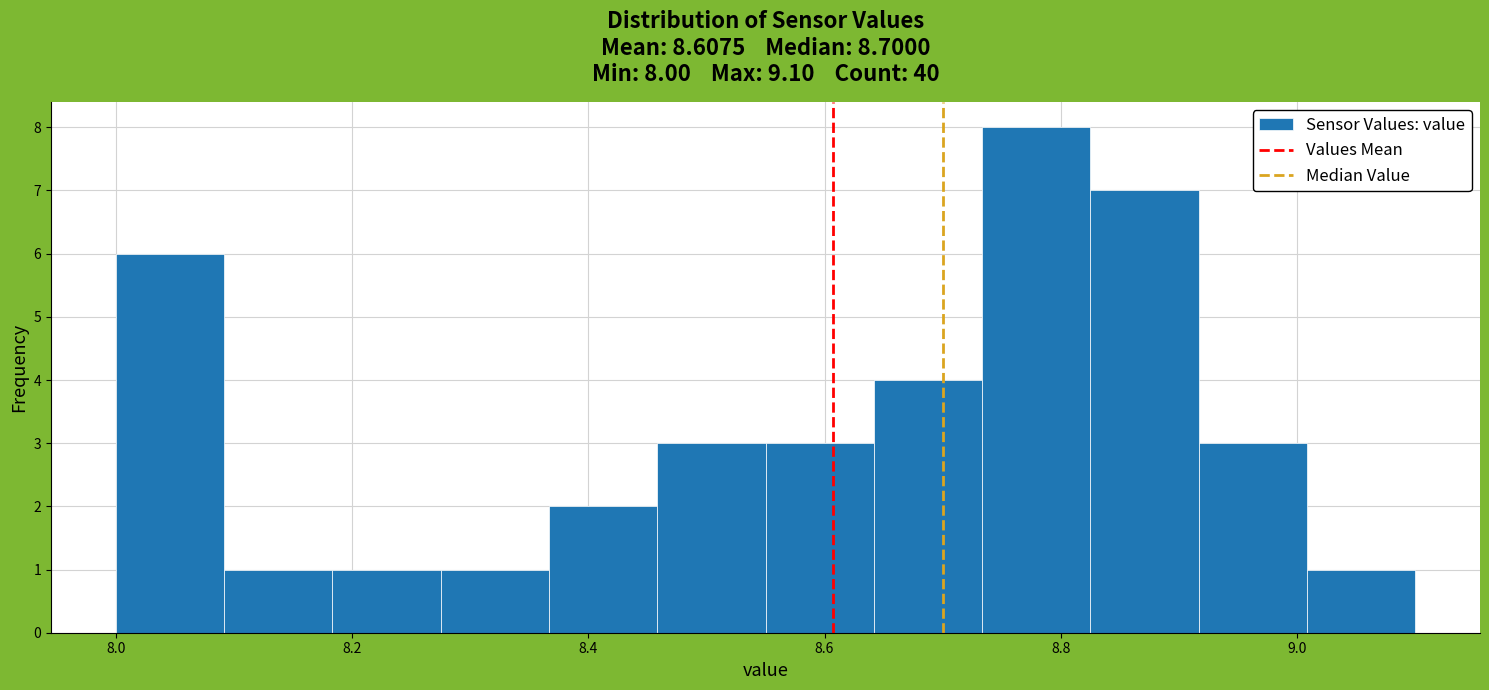

Over which range of the x-axis is the bar tallest?

8.74 to 8.82